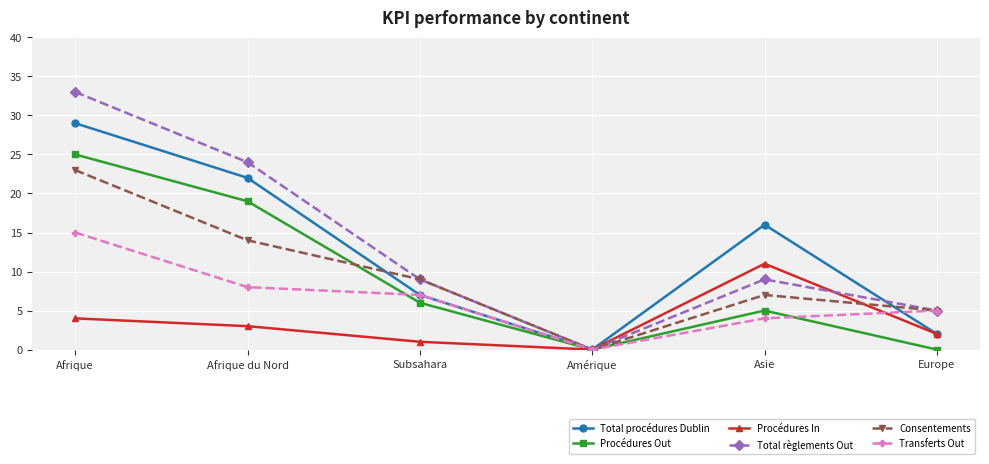

List the labels in order of Consentements value, largest first.

Afrique, Afrique du Nord, Subsahara, Asie, Europe, Amérique